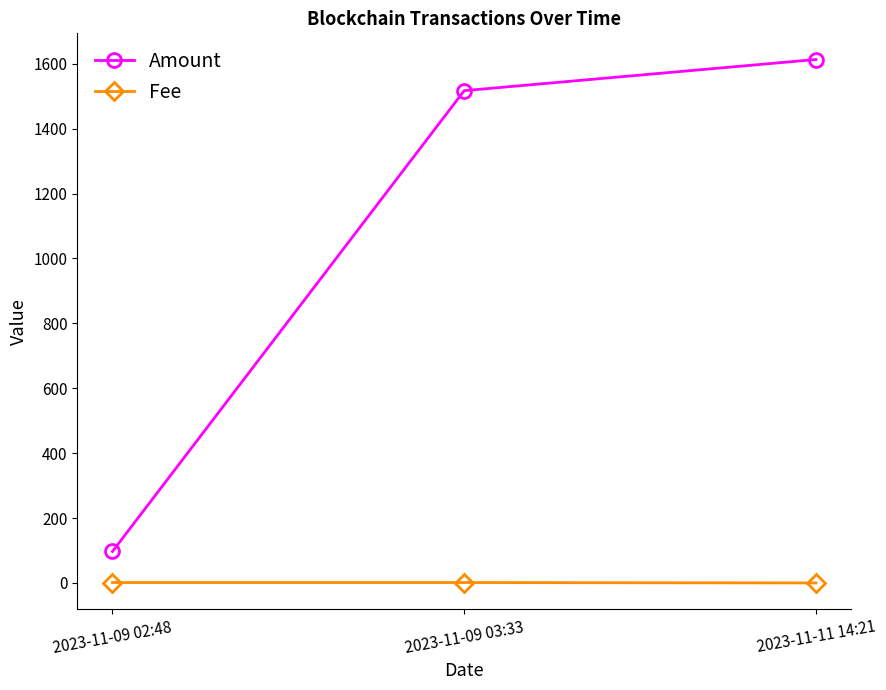

Rank the series by their average value, from lowest to highest.

Fee, Amount